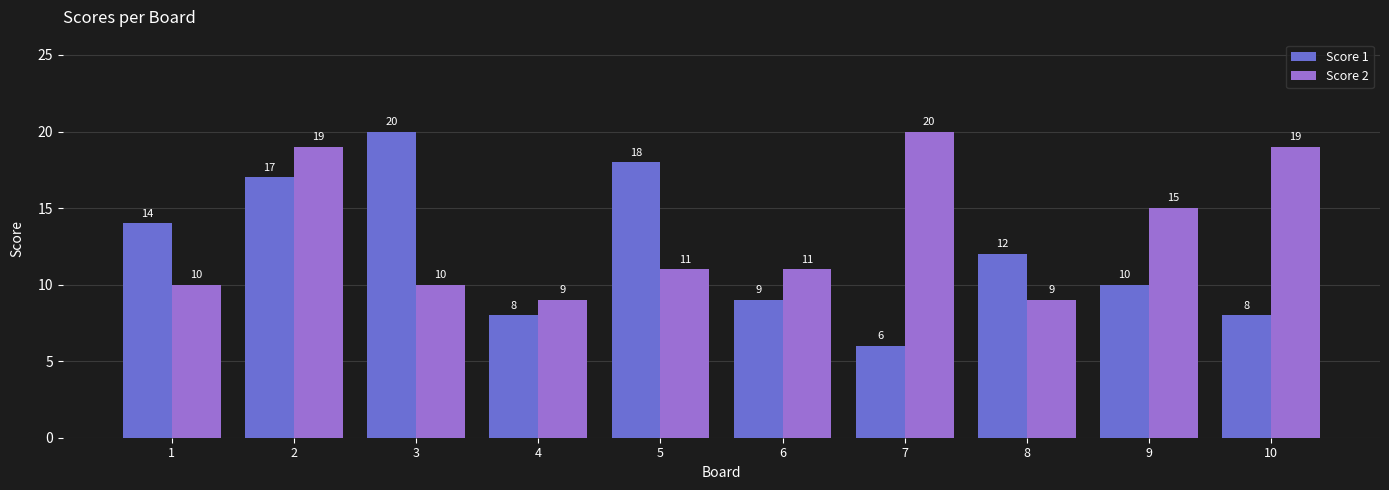

Is the value of Score 1 at 9 greater than the value of Score 2 at 6?

No